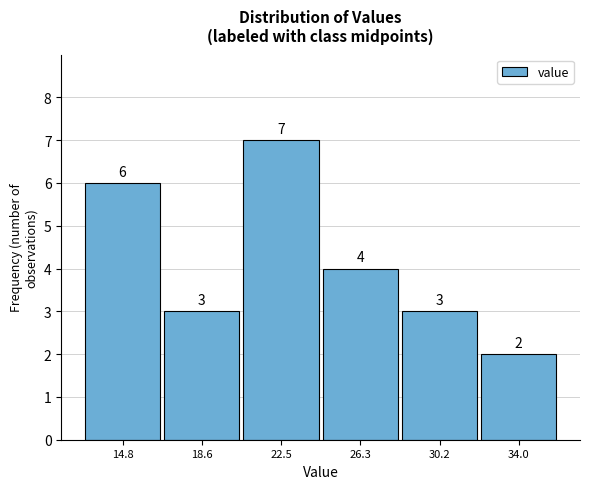

Reading left to right, list every bar in this chart as the range it spans on the x-axis followed by its height. The bar edges are not printed on the chart, so give them approximately, as read against the axis.

13.0 to 16.5: 6
16.5 to 20.5: 3
20.5 to 24.5: 7
24.5 to 28.5: 4
28.5 to 32.0: 3
32.0 to 36.0: 2